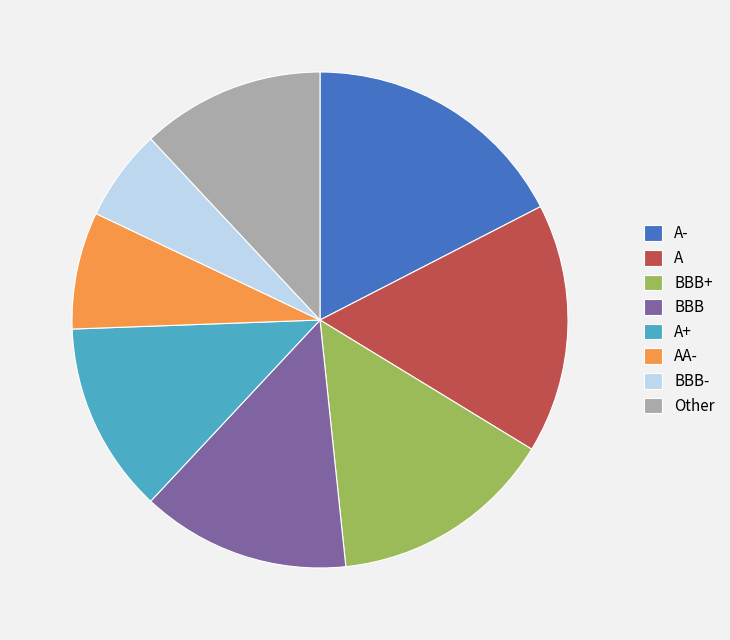

Do BBB+ and BBB together represent more than half of the pie?

No